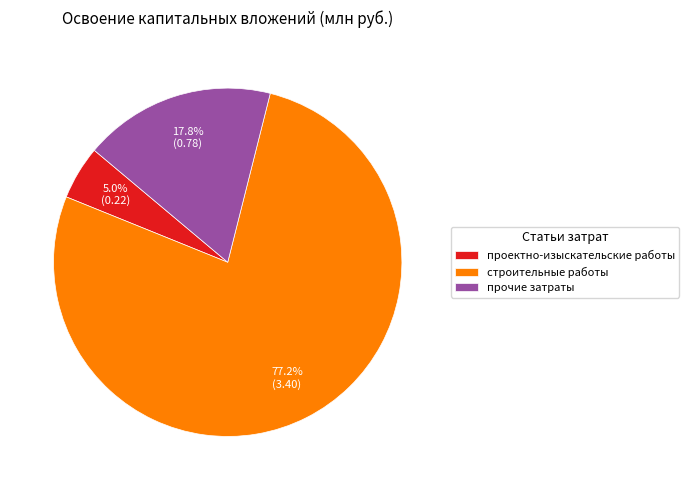

To the nearest percent, what is the combined percentage of прочие затраты and строительные работы?

95%